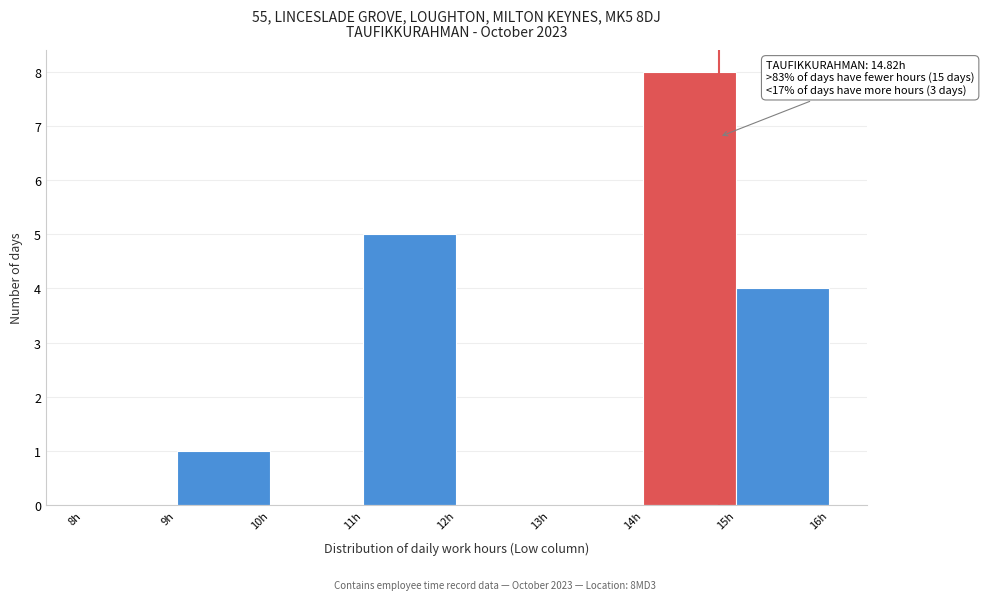

Which range on the x-axis has the tallest bar?

14 to 15